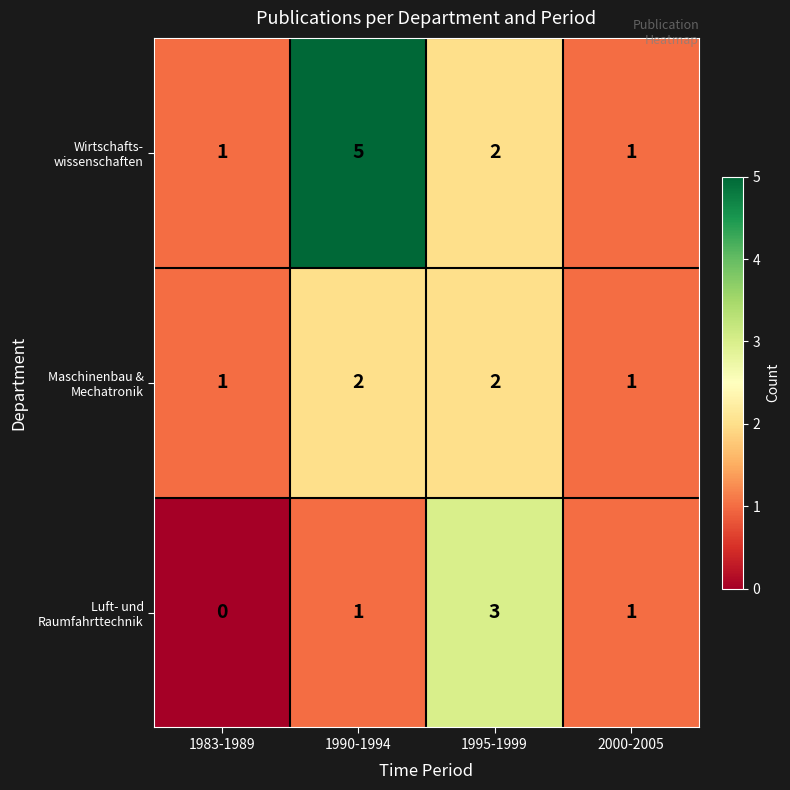

What is the total value across all series at 1990-1994?

8